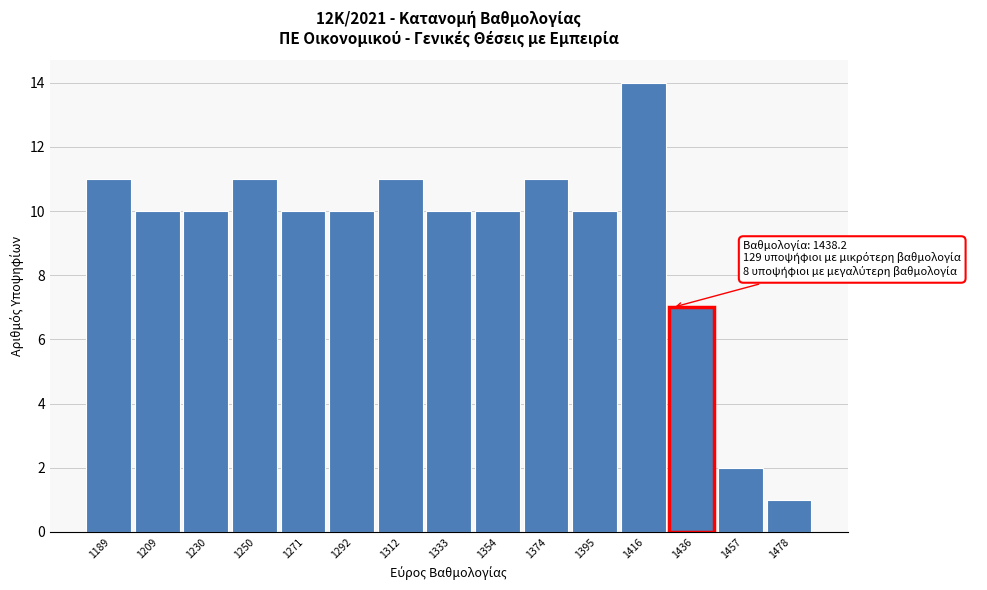

Reading left to right, extract all data points from this chart.

11	10	10	11	10	10	11	10	10	11	10	14	7	2	1